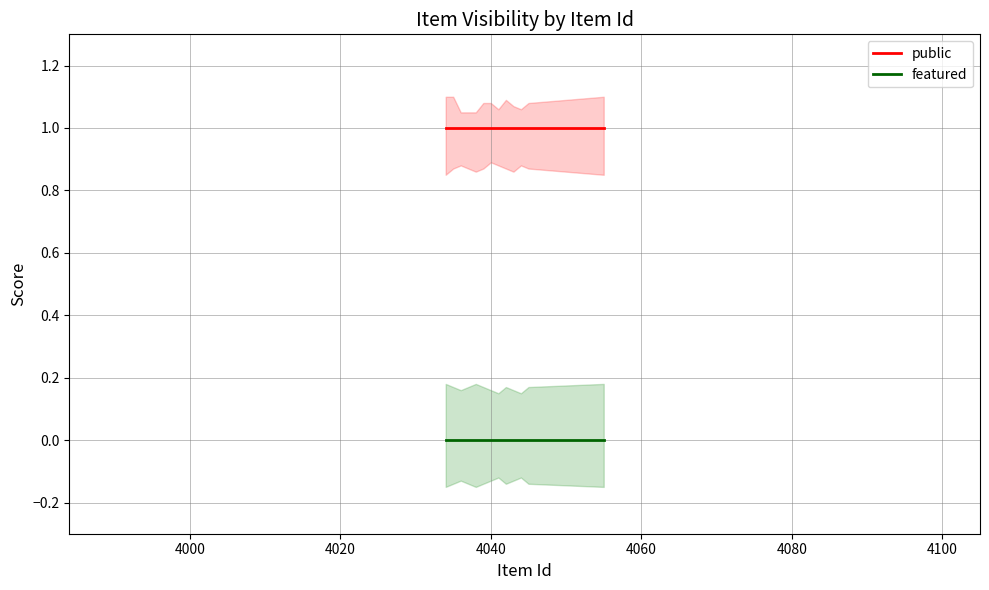

How many lines are shown in the chart?

2